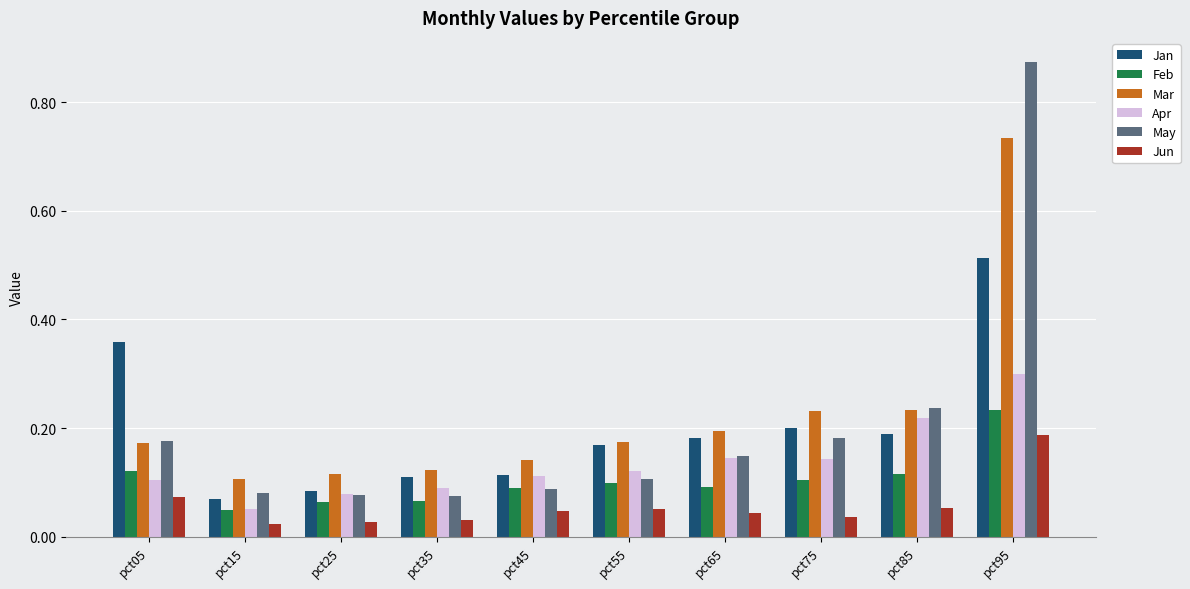

Is it true that Jan equals 0.0 at pct15?

False